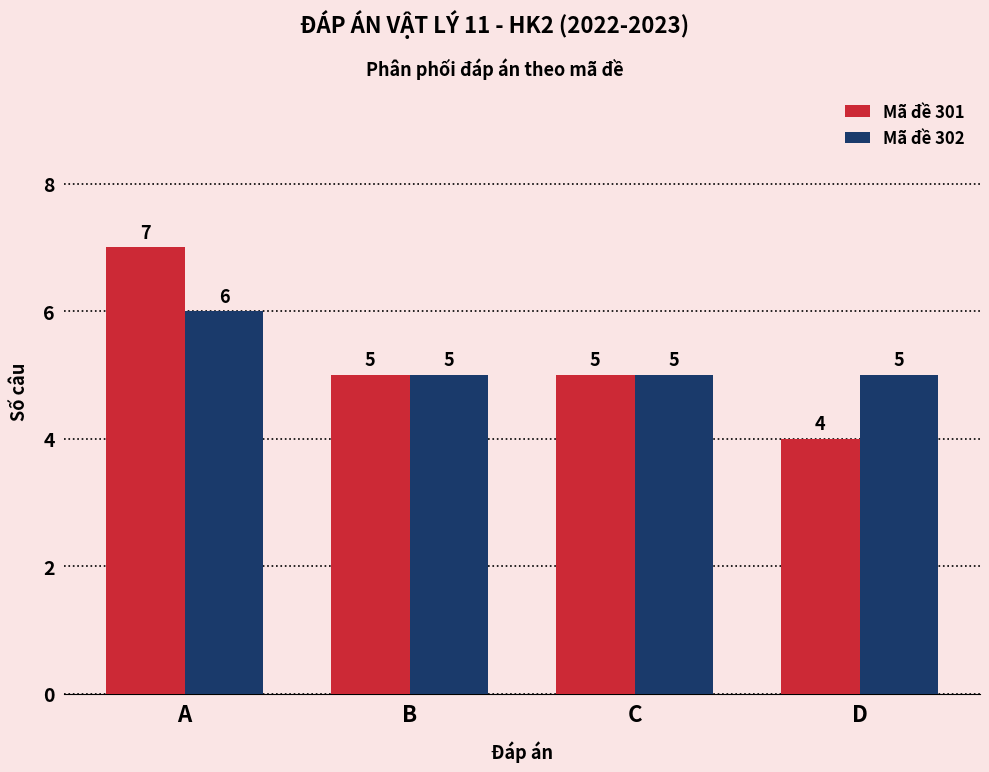

What are all the series names shown in the legend?

Mã đề 301, Mã đề 302